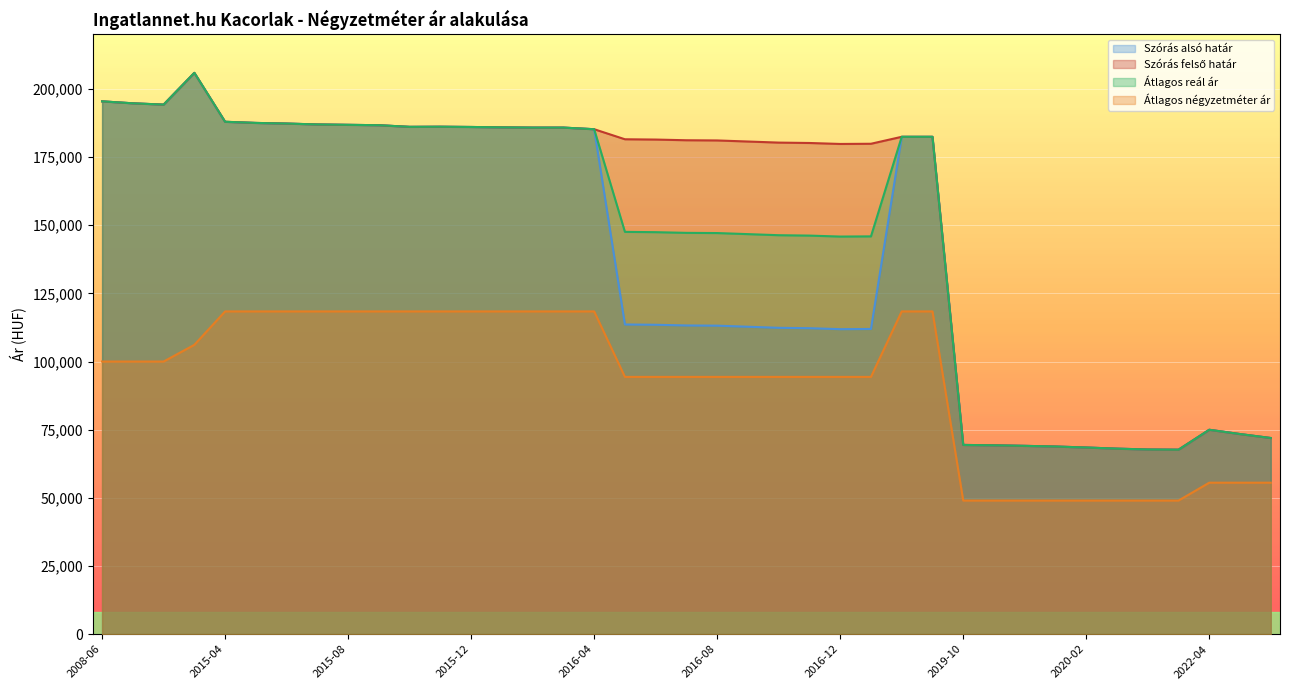

The Átlagos négyzetméter ár series shows 94367 at 2016-07. True or false?

True